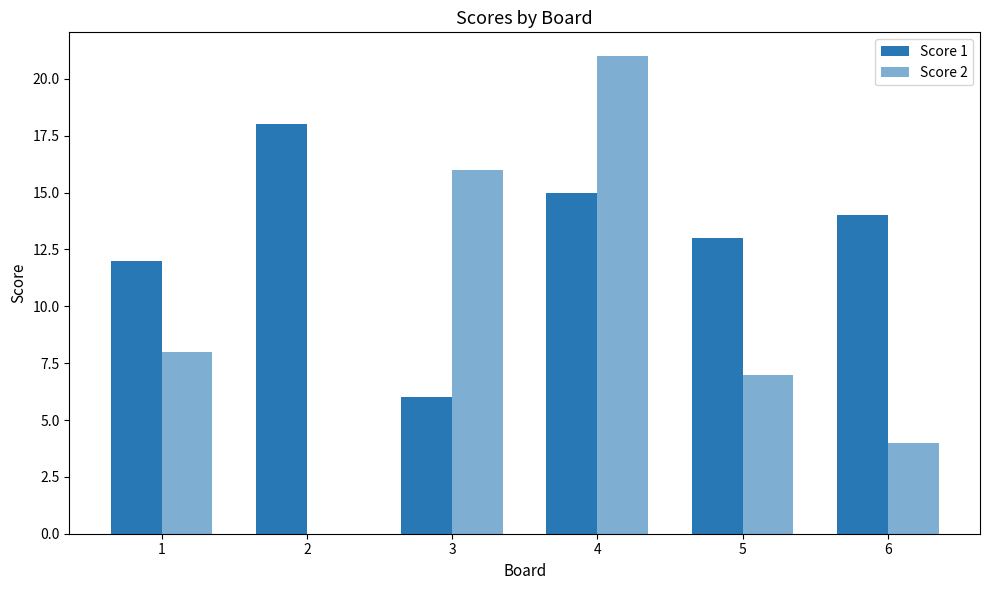

The value of Score 1 at 5 is 13. True or false?

True